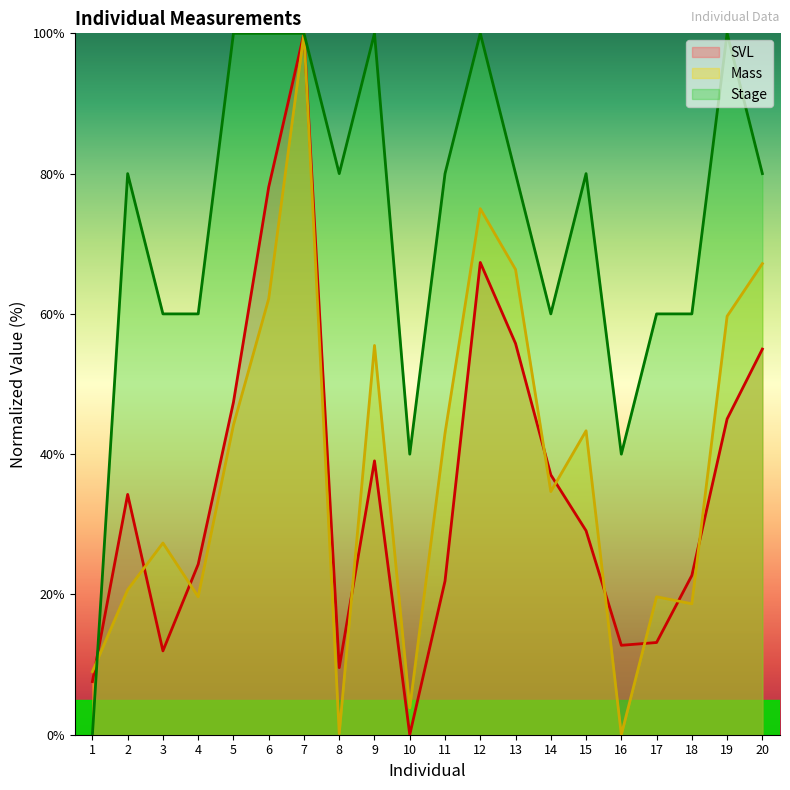

How many data points does each series have?

20